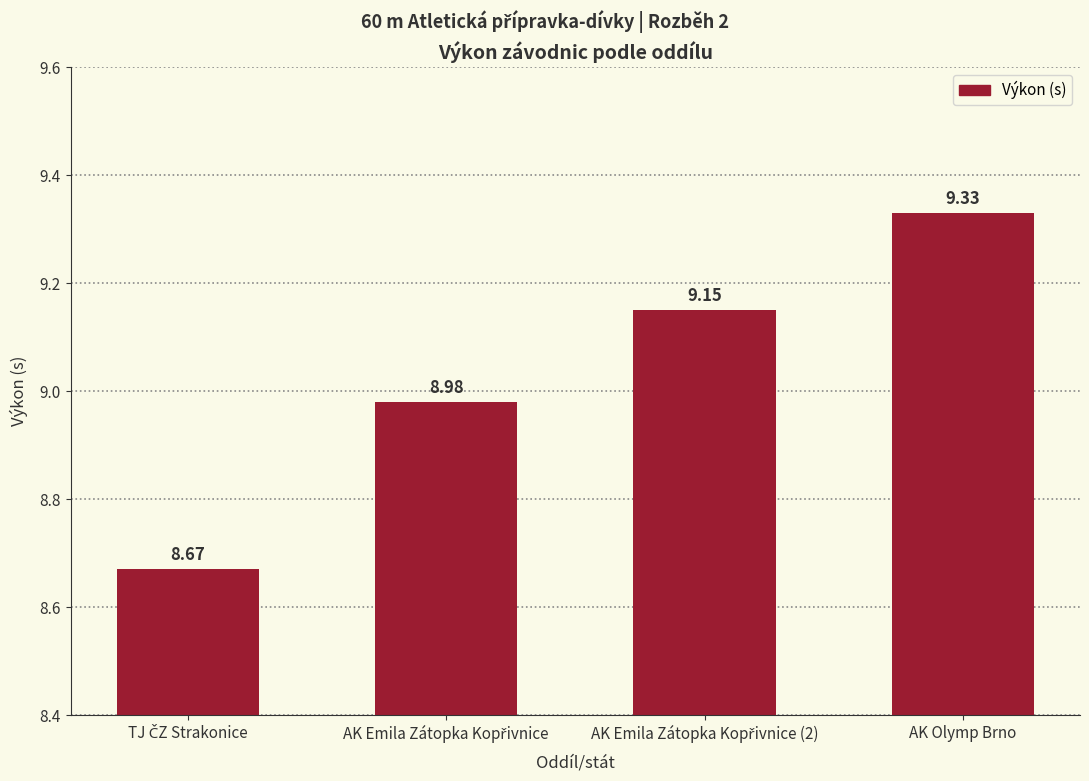

What is the average value?

9.0